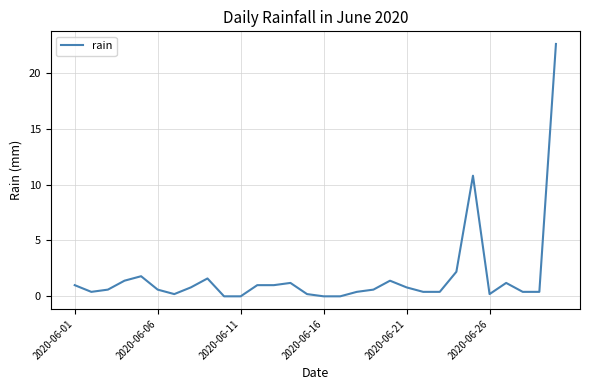

What is the difference between the maximum and minimum values?

22.6